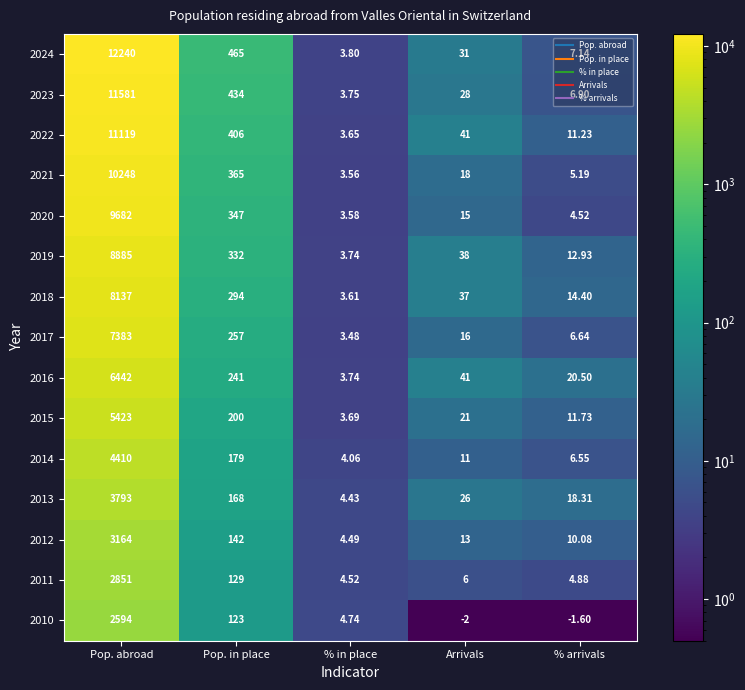

Is the value of 2015 at % in place greater than the value of 2014 at % in place?

No